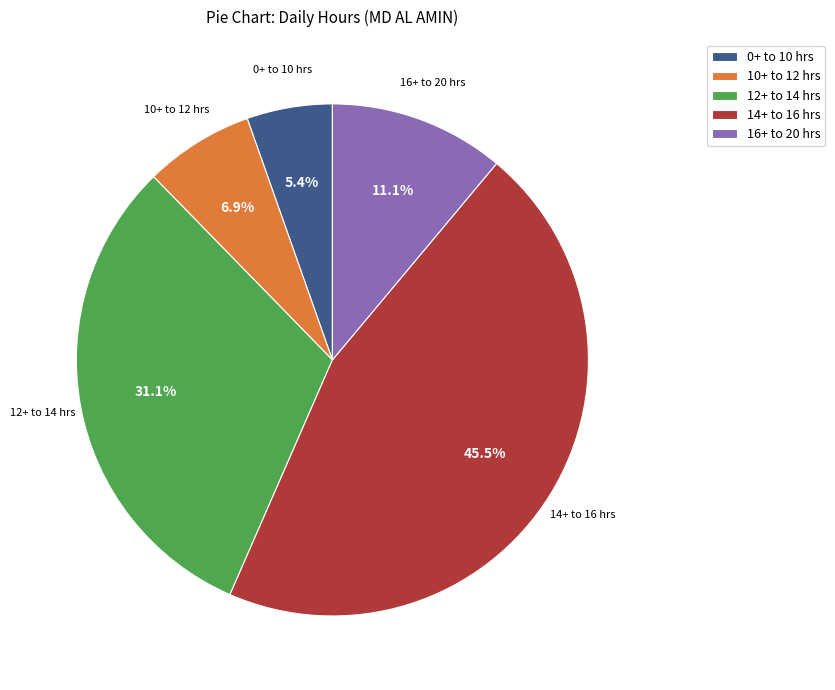

To the nearest percent, what is the average slice percentage?

20%